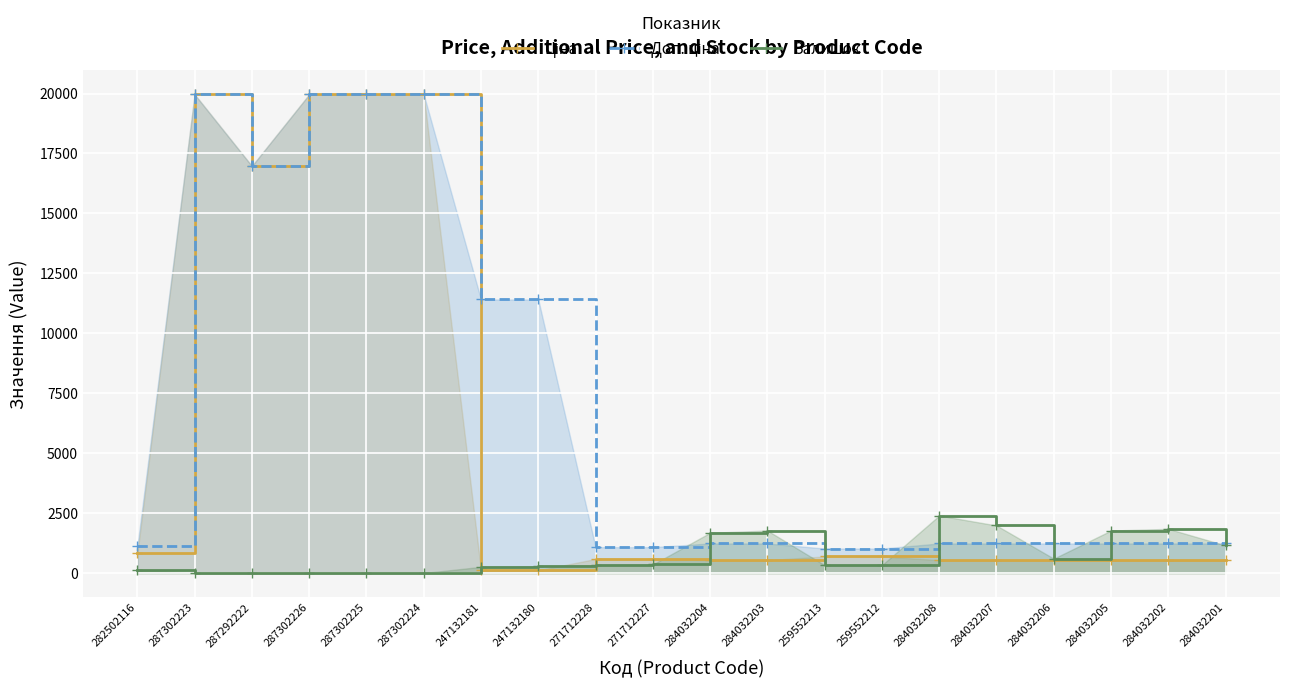

What is the sum of the Ціна values at 271712227 and 284032204?

1128.9